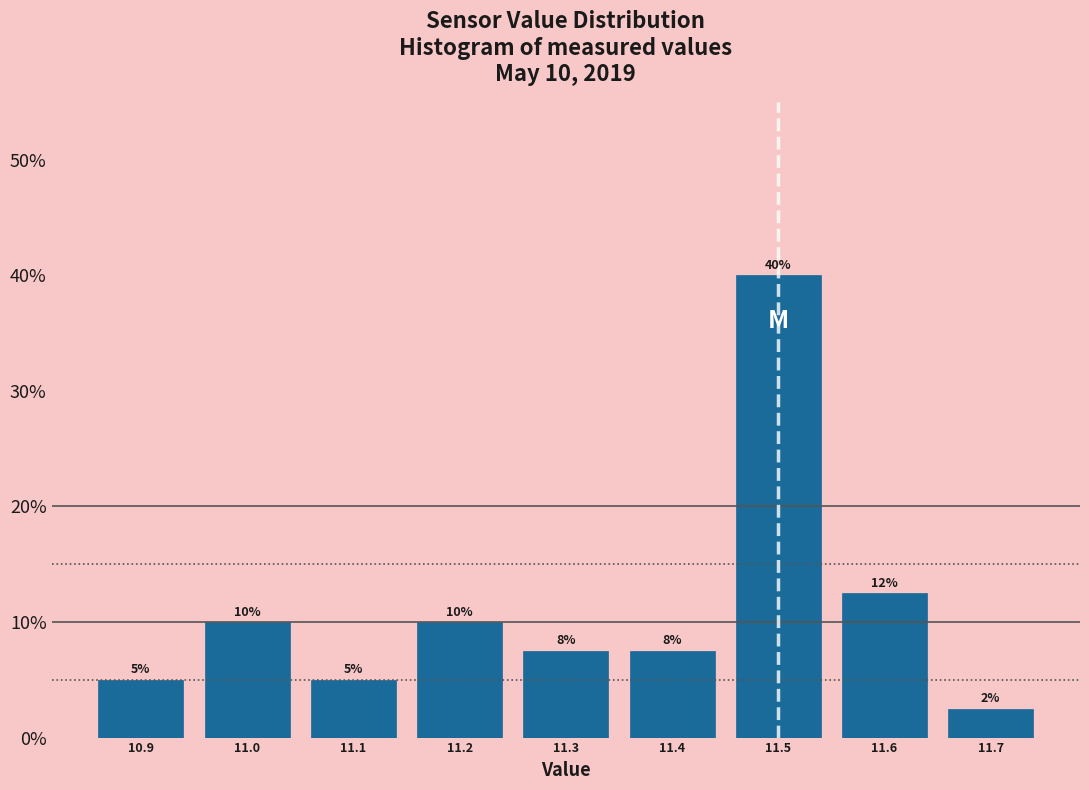

Over which range of the x-axis is the bar tallest?

11.45 to 11.55